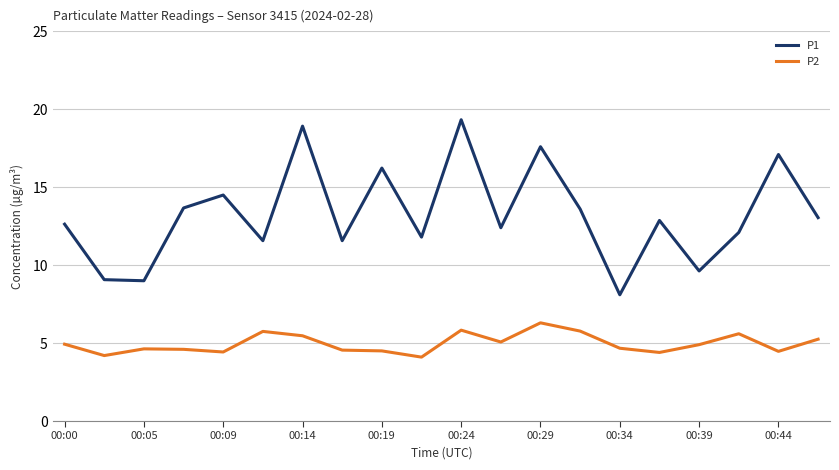

List the series in order of their peak value, highest first.

P1, P2